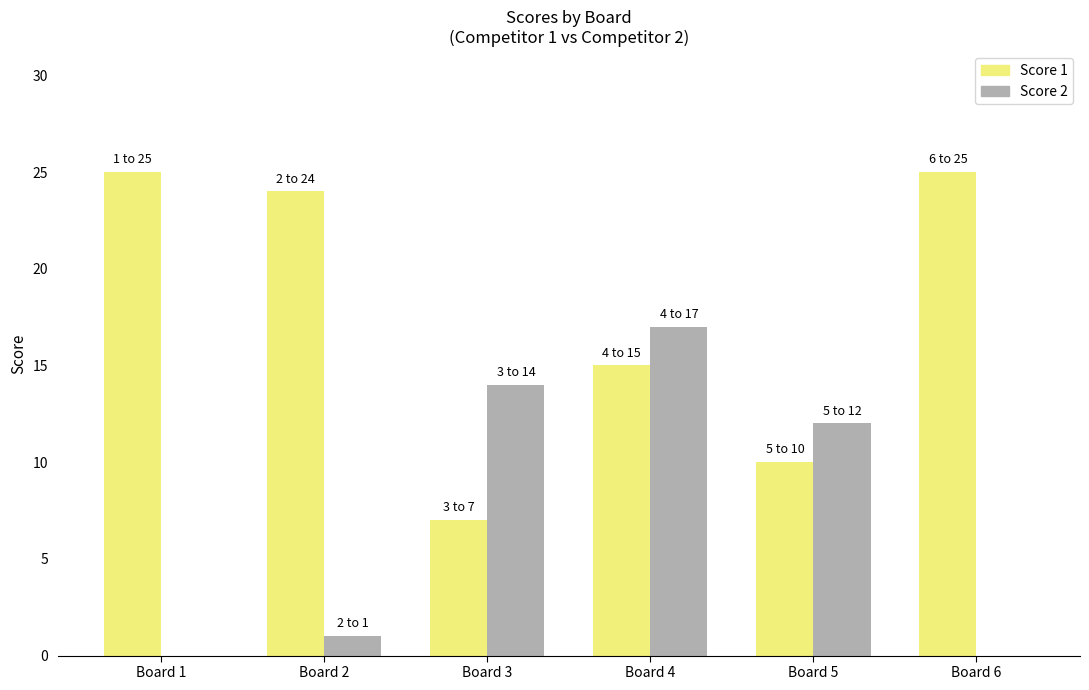

What is the sum of the Score 2 values at Board 5 and Board 2?

13